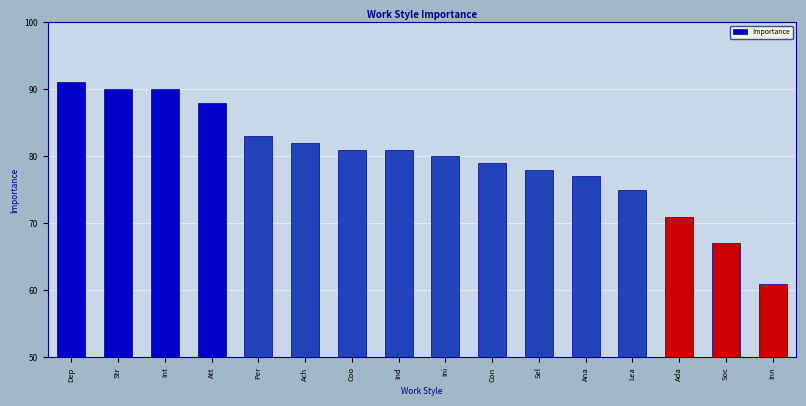

What is the average value?

80